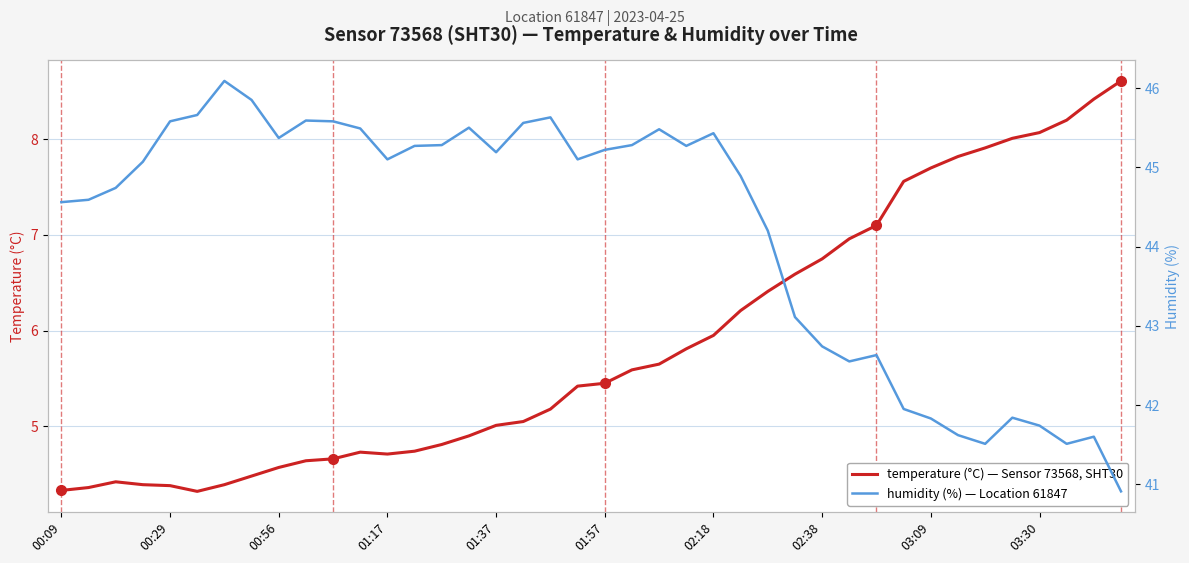

What position from the left is 03:30?

37